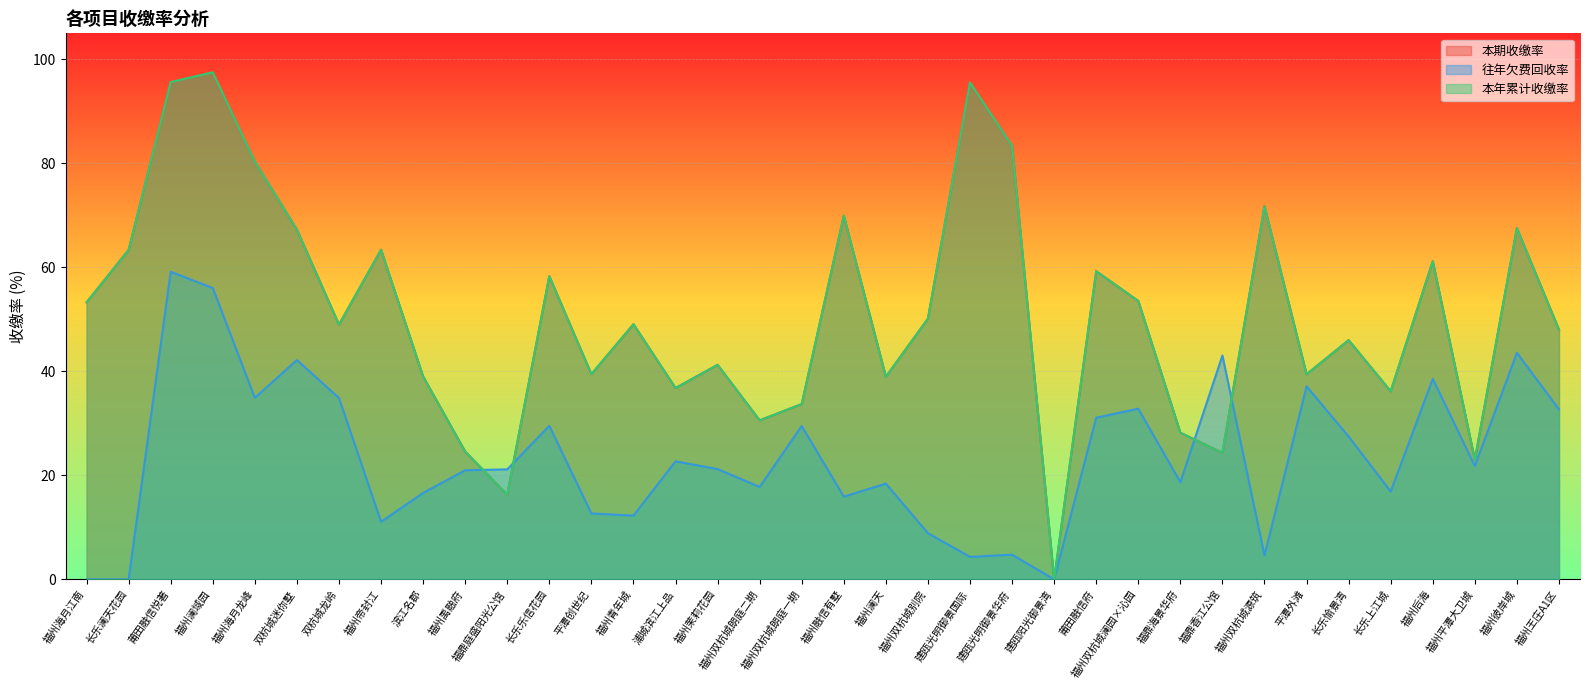

At which label is 本年累计收缴率 closest to 48?

福州王庄A1区